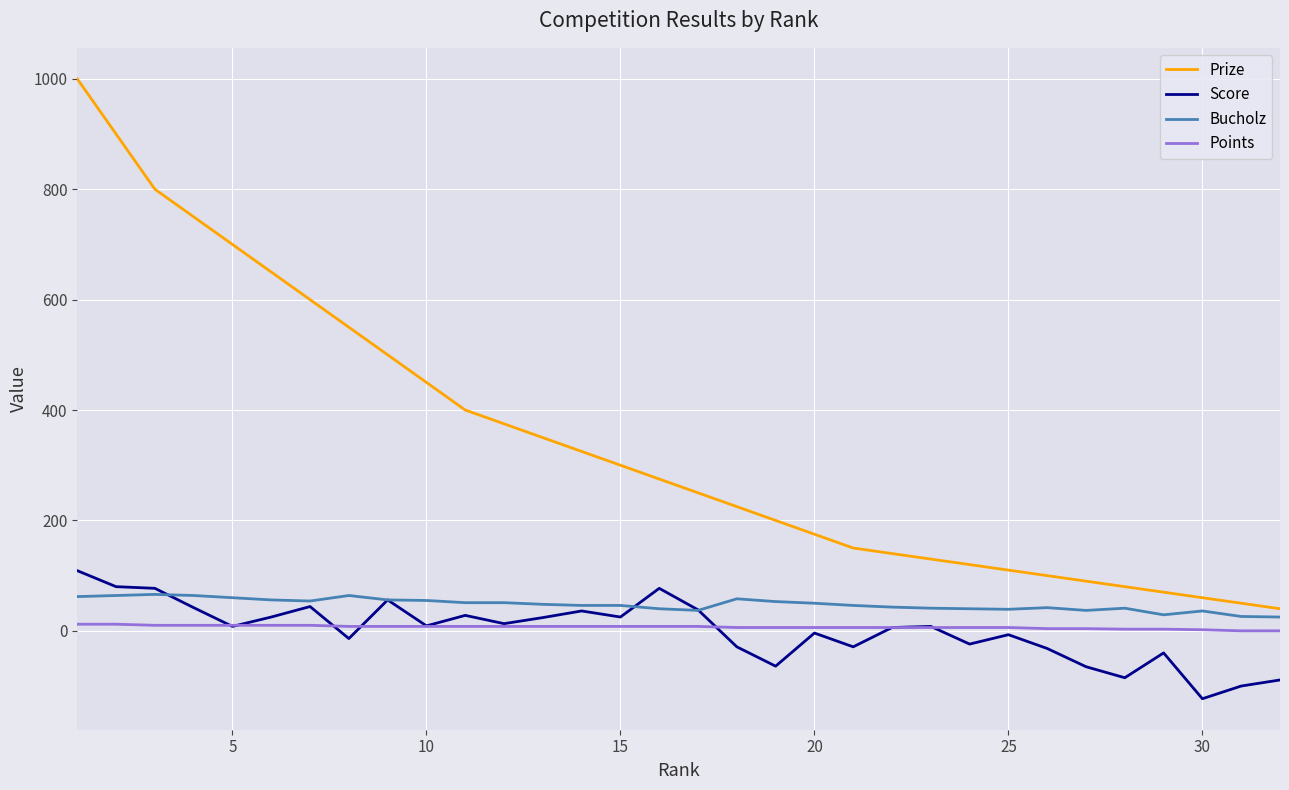

True or false: Points and Bucholz intersect in this chart.

False